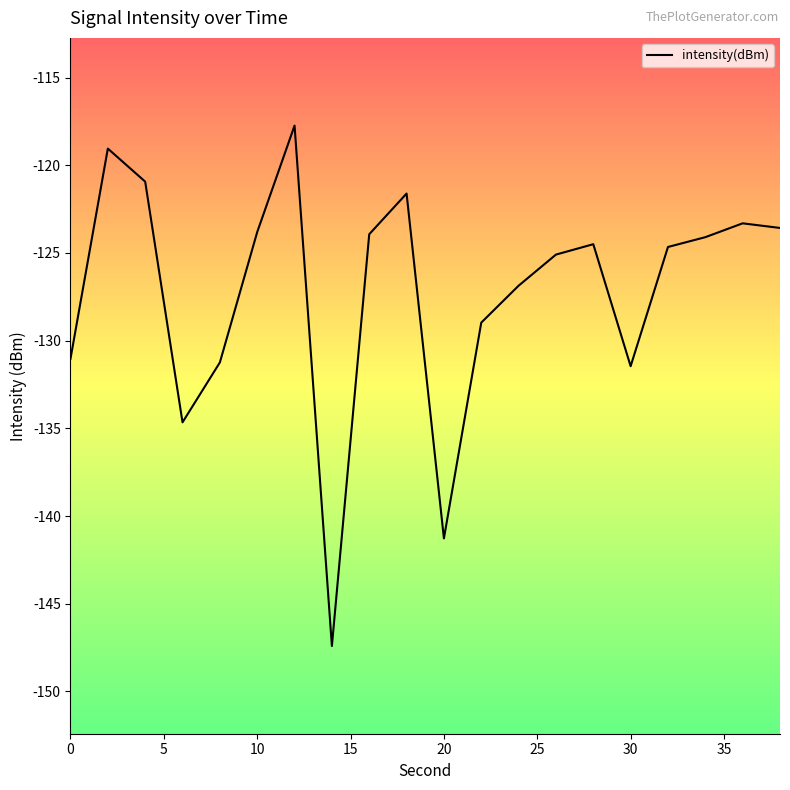

What is the maximum value for intensity(dBm)?

-117.7